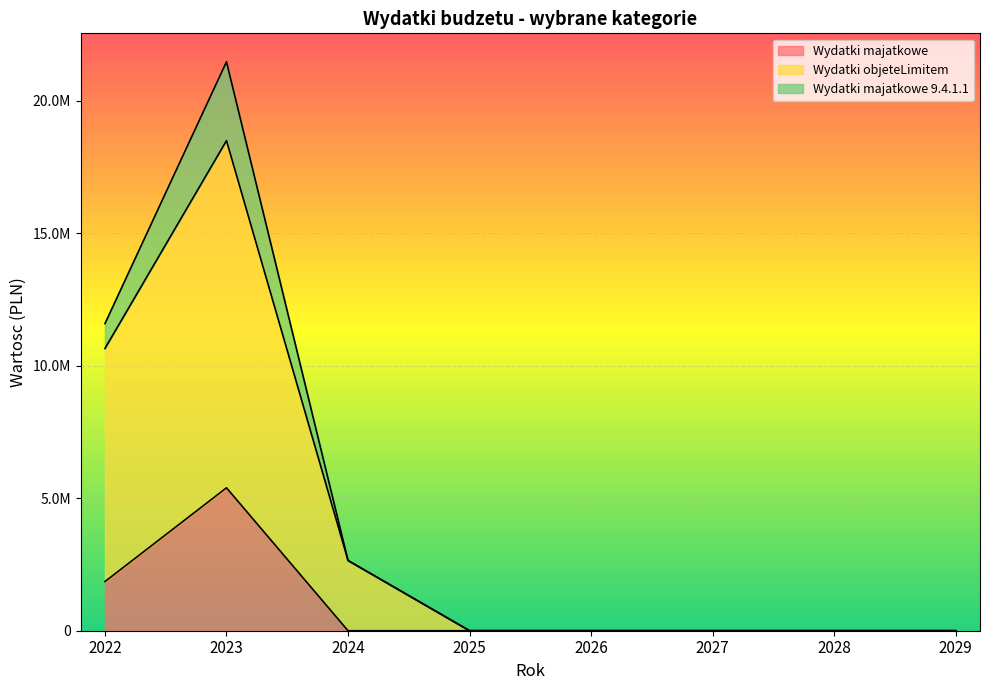

Does the chart display data point markers on the line(s)?

No